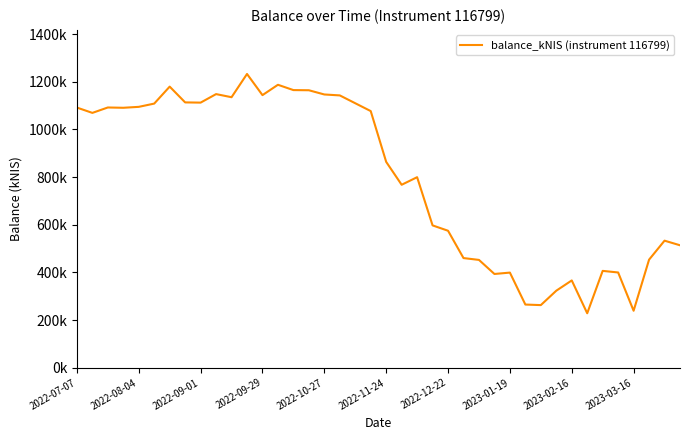

Does the chart display data point markers on the line(s)?

No